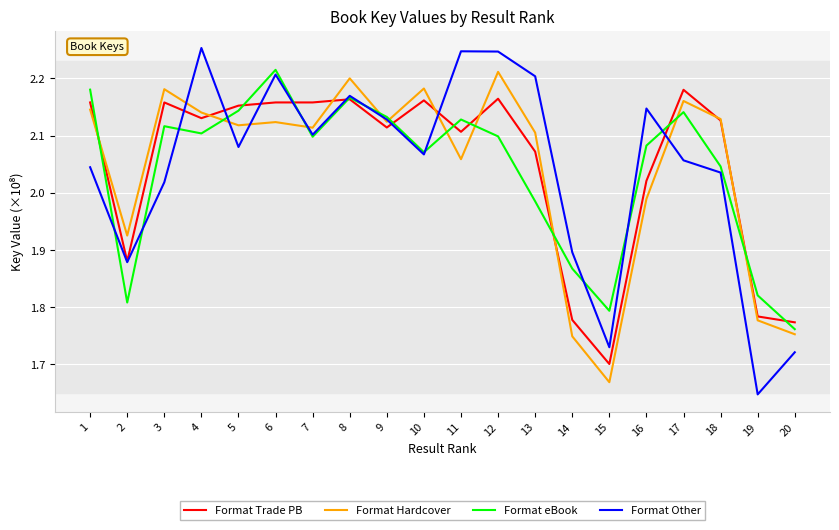

True or false: Format eBook has a value of 2.1 at 5.

True